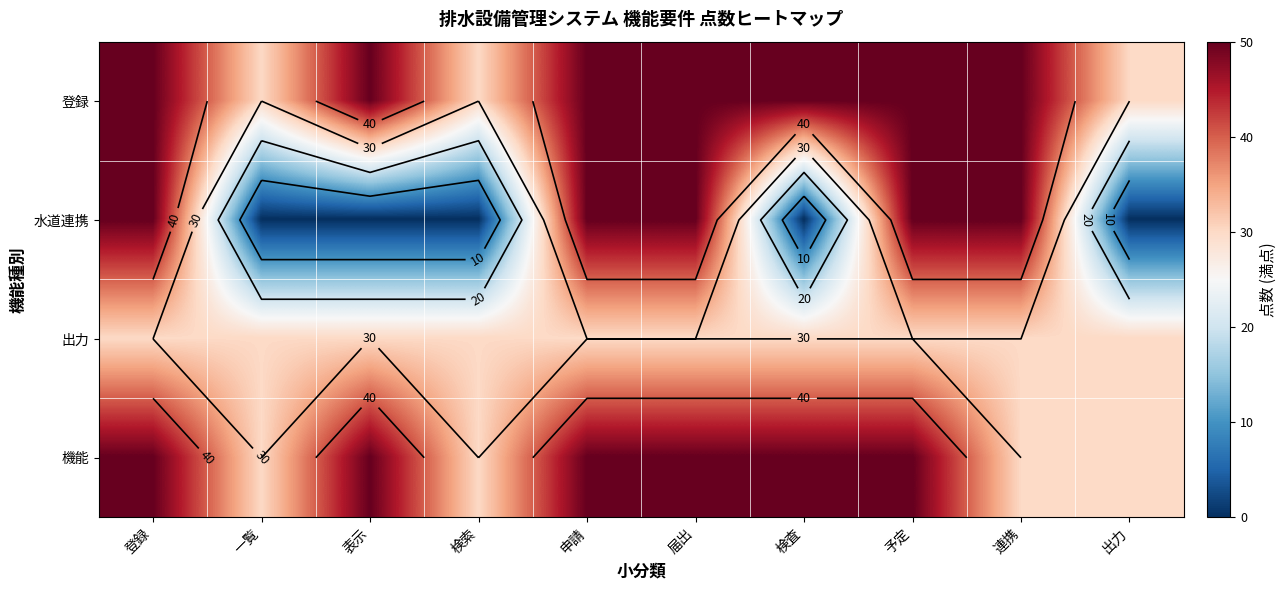

Between 届出 and 出力, which is larger?

届出